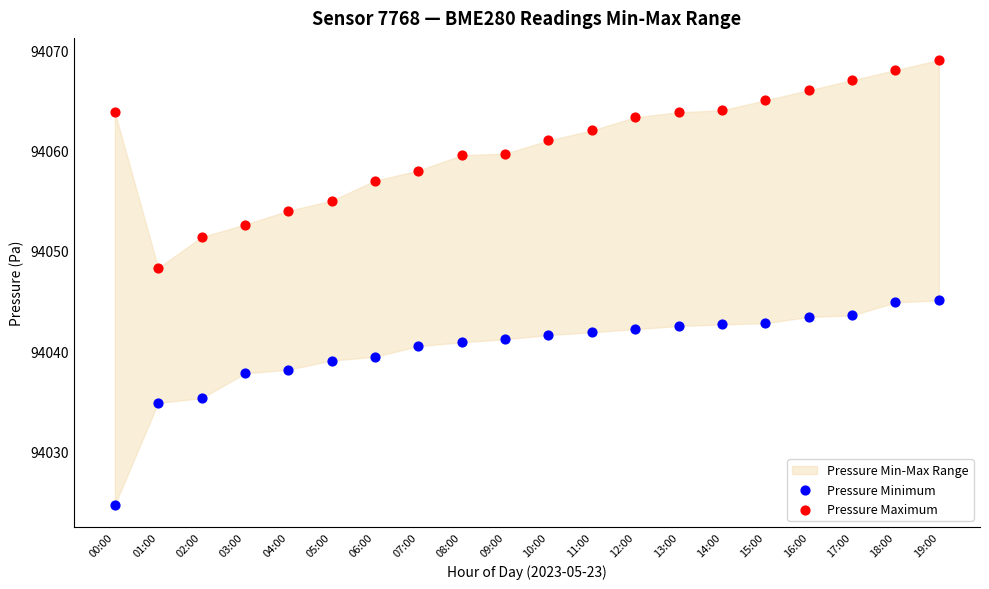

Which series contains the lowest Y value?

Pressure Minimum